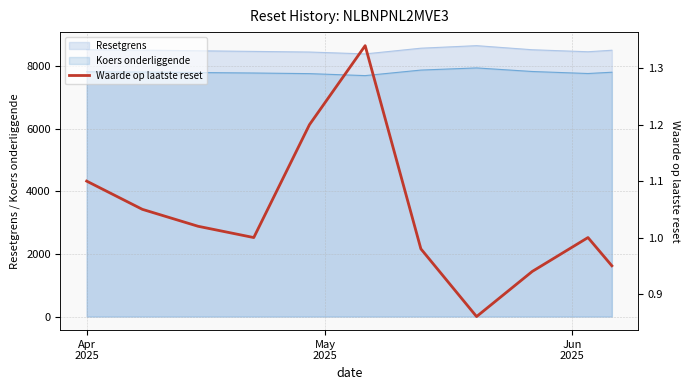

What is the minimum value for Resetgrens?

8389.6